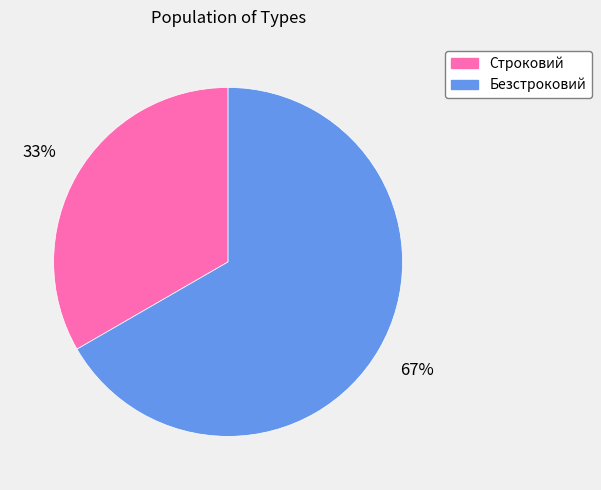

True or false: Безстроковий accounts for 61% of the total.

False